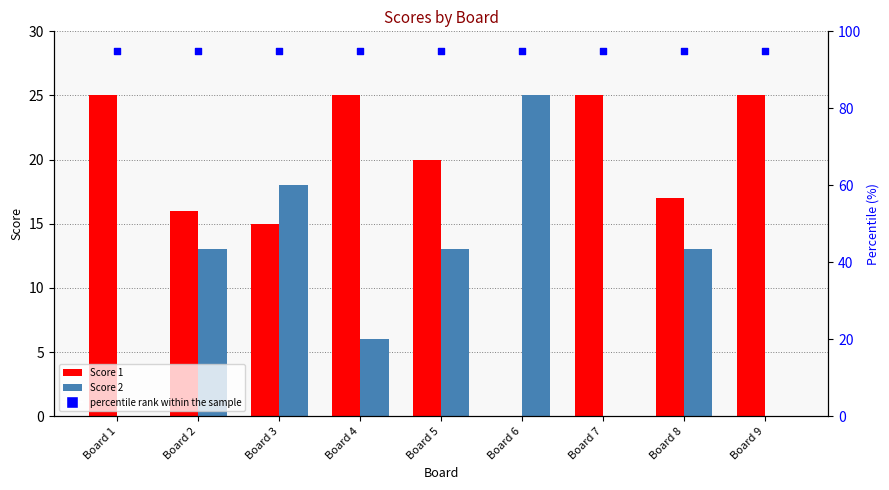

At which category is the sum across all series the highest?

Board 3